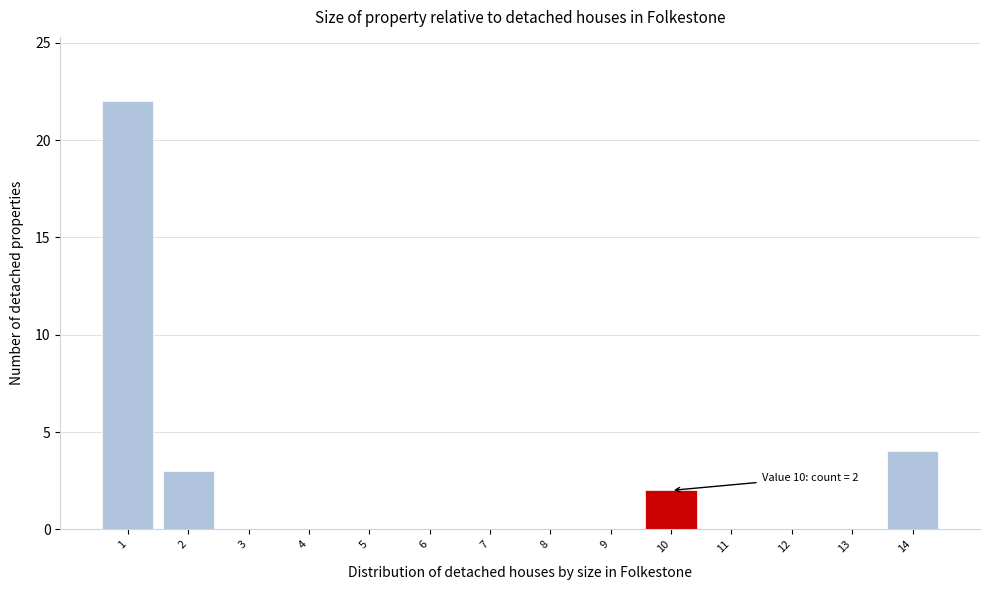

Reading left to right, extract all data points from this chart.

1=22	2=3	3=0	4=0	5=0	6=0	7=0	8=0	9=0	10=2	11=0	12=0	13=0	14=4